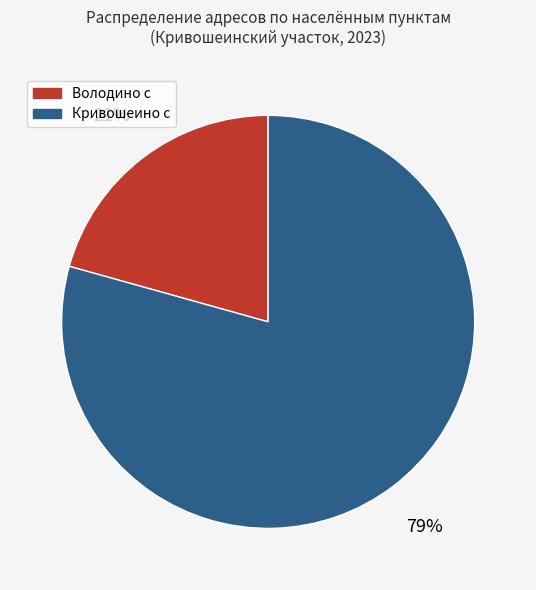

The Володино с slice represents 21% of the pie. True or false?

True